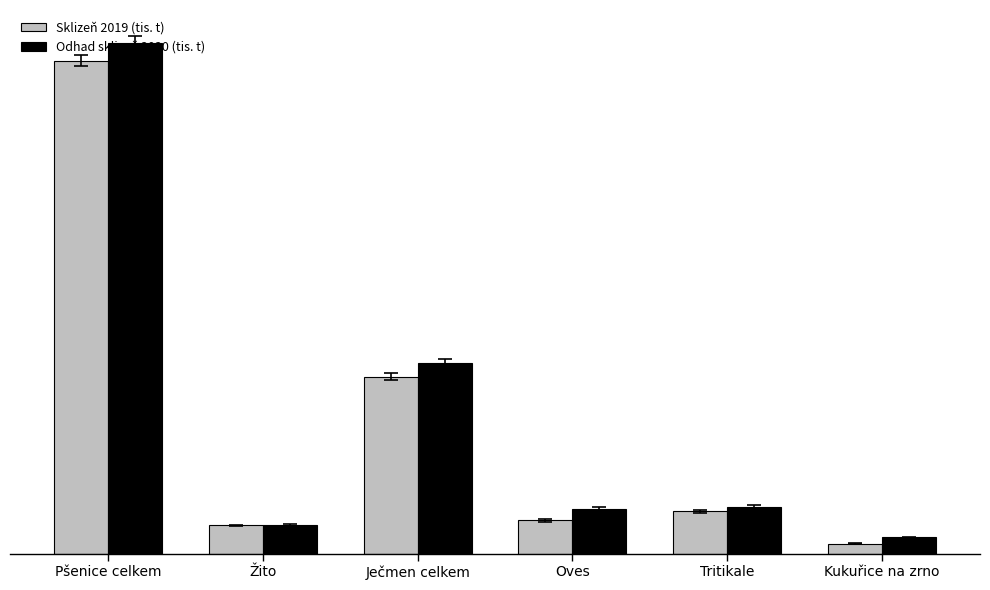

At which label is Sklizeň 2019 (tis. t) closest to 231329?

Ječmen celkem